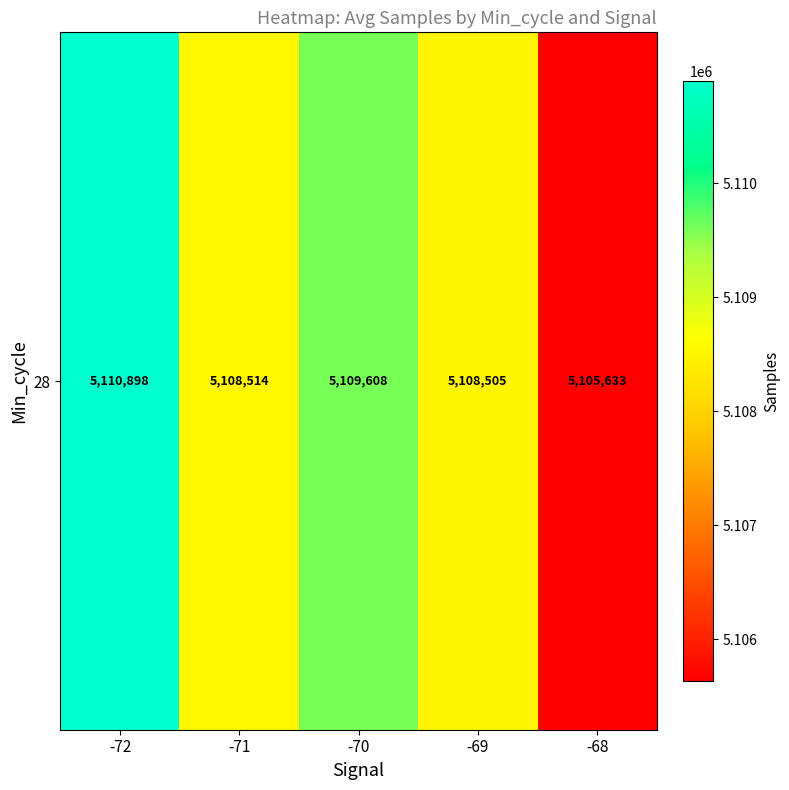

Reading left to right, transcribe all the data shown in this chart.

5110898.0	5108513.7	5109608.3	5108505.4	5105632.8